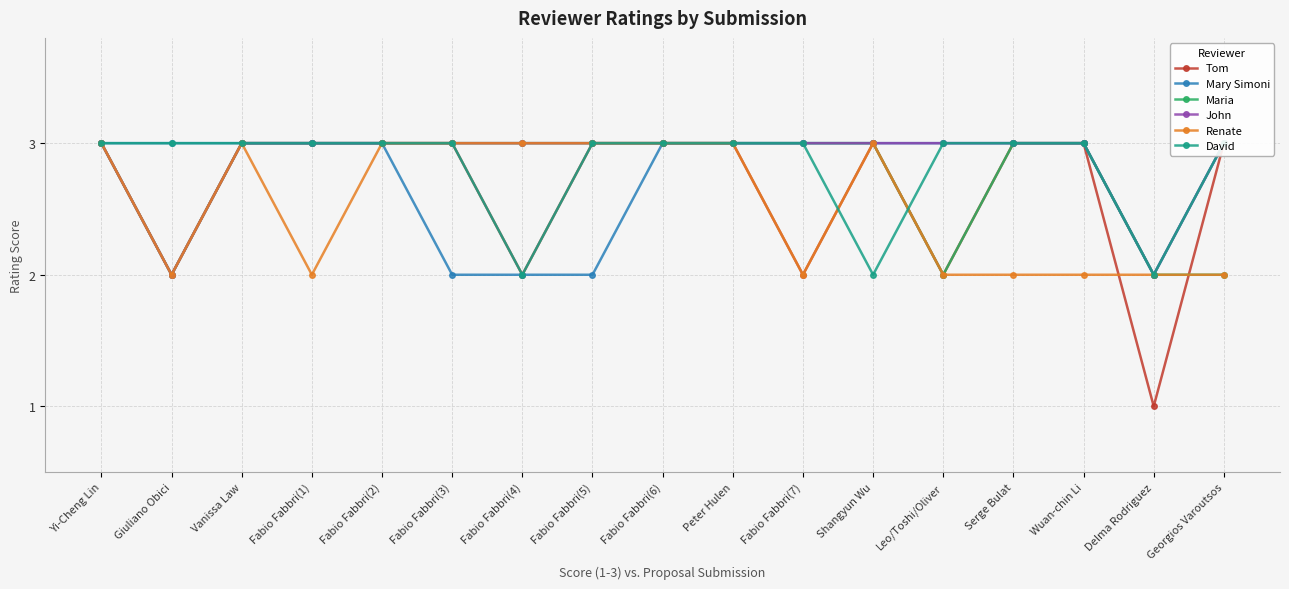

True or false: Maria and Tom cross at least once.

True